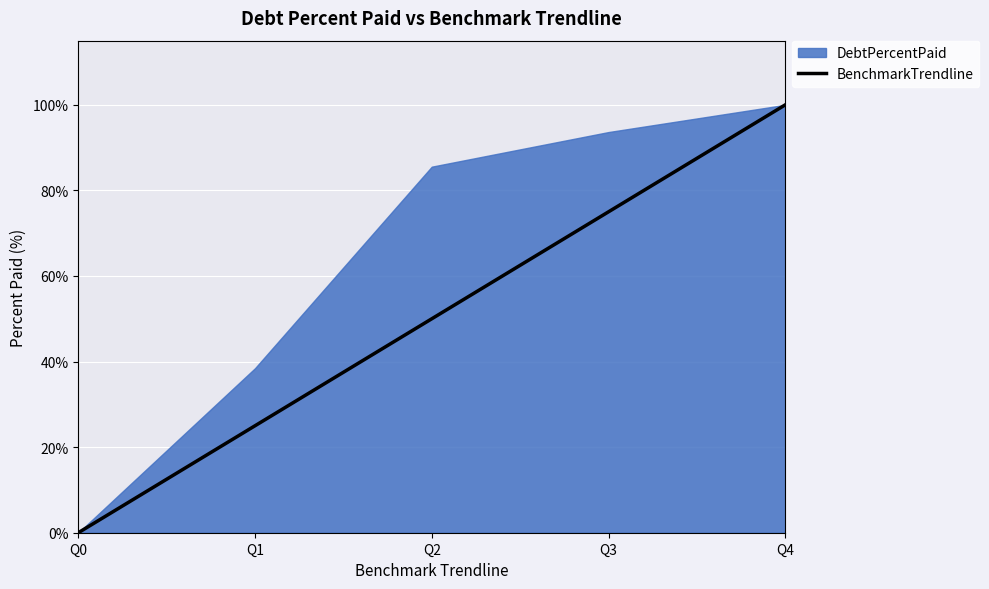

How many distinct data groups are displayed?

2